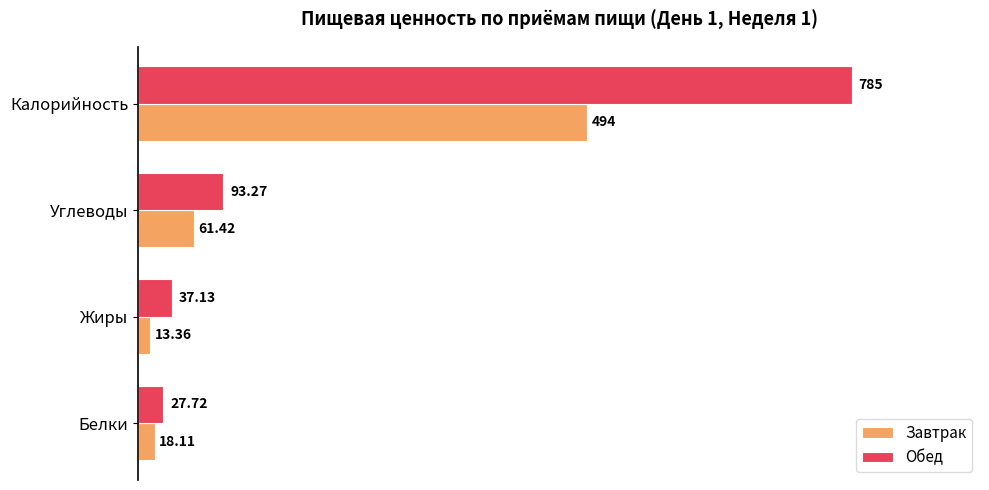

Which category has the highest value in the Обед series?

Калорийность